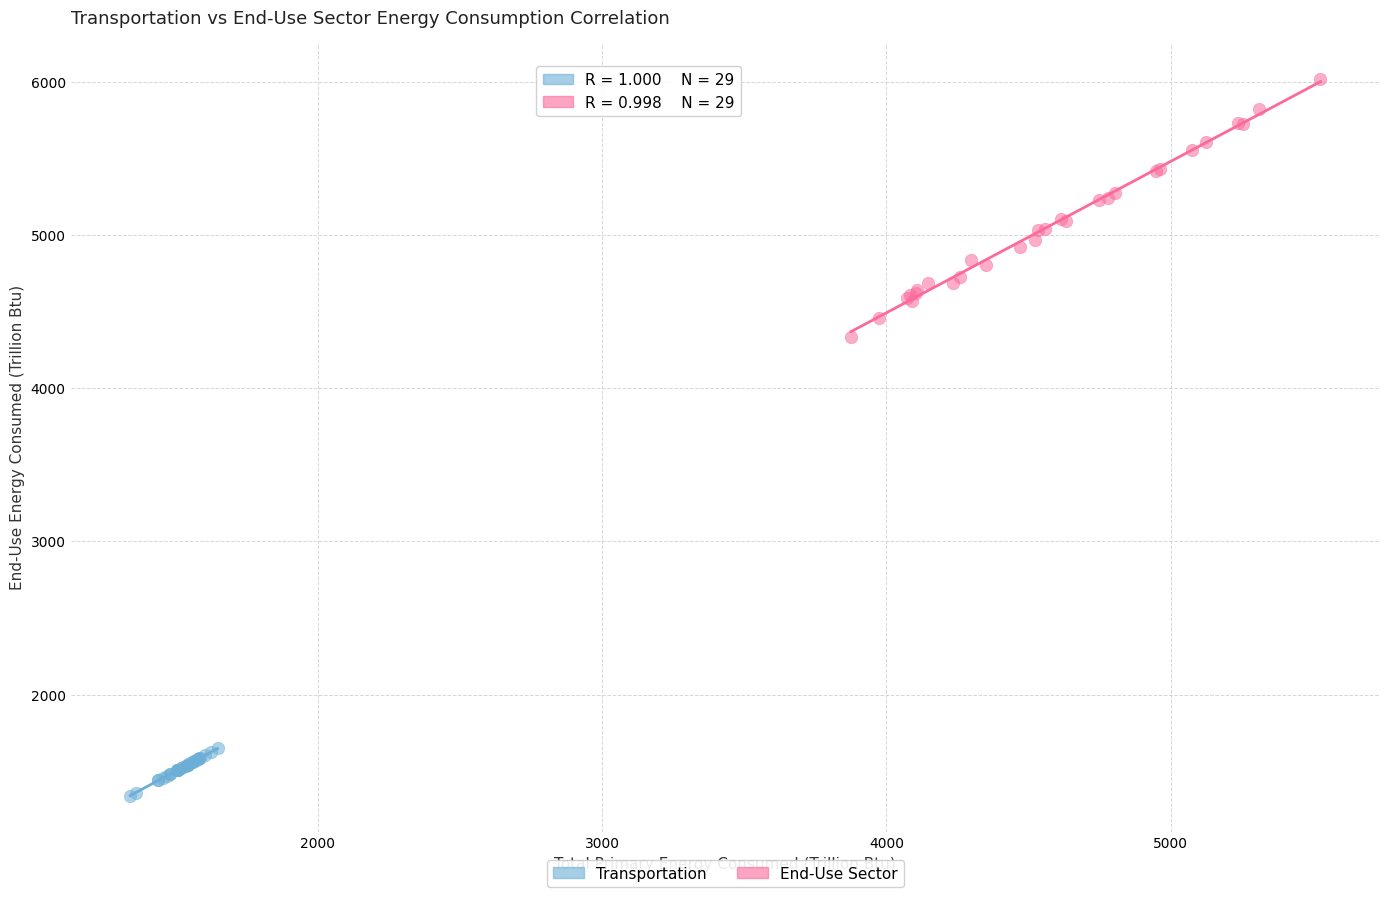

Which series has the widest spread of Y values?

End-Use Sector